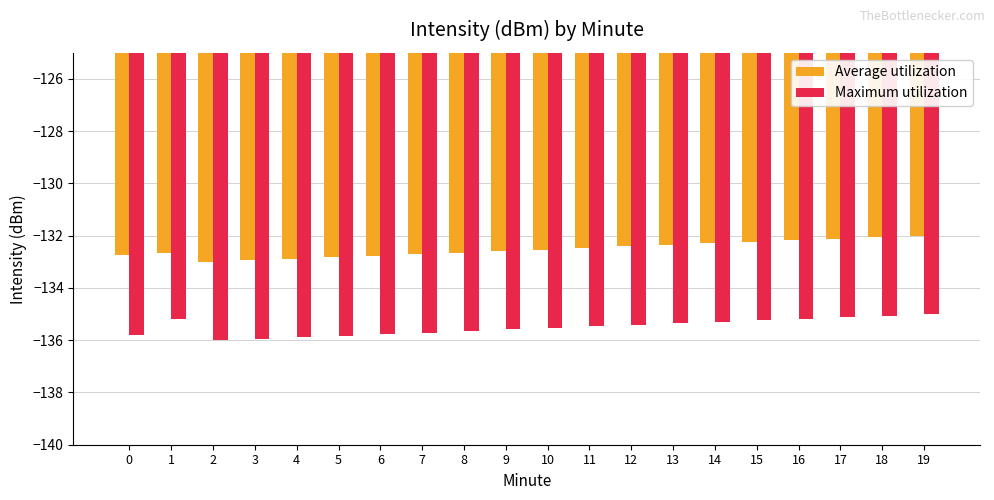

Does the chart contain stacked bars?

No